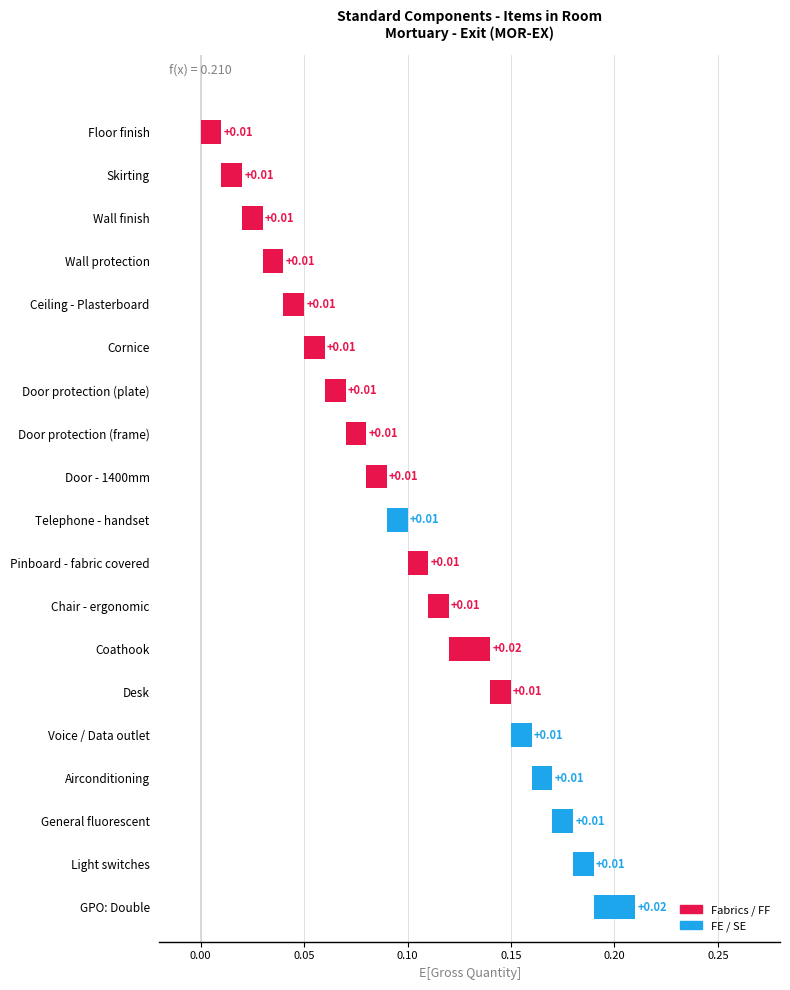

Are the bars horizontal?

Yes